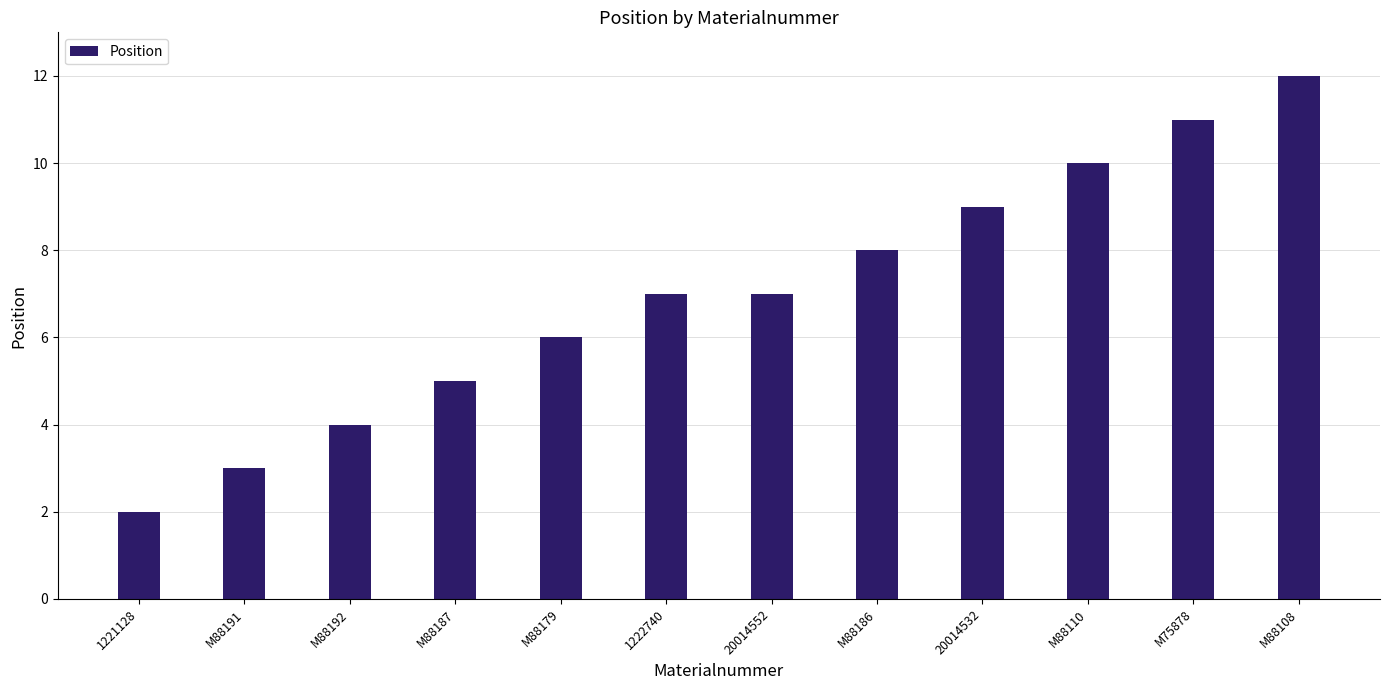

What is the difference between the maximum and minimum values?

10